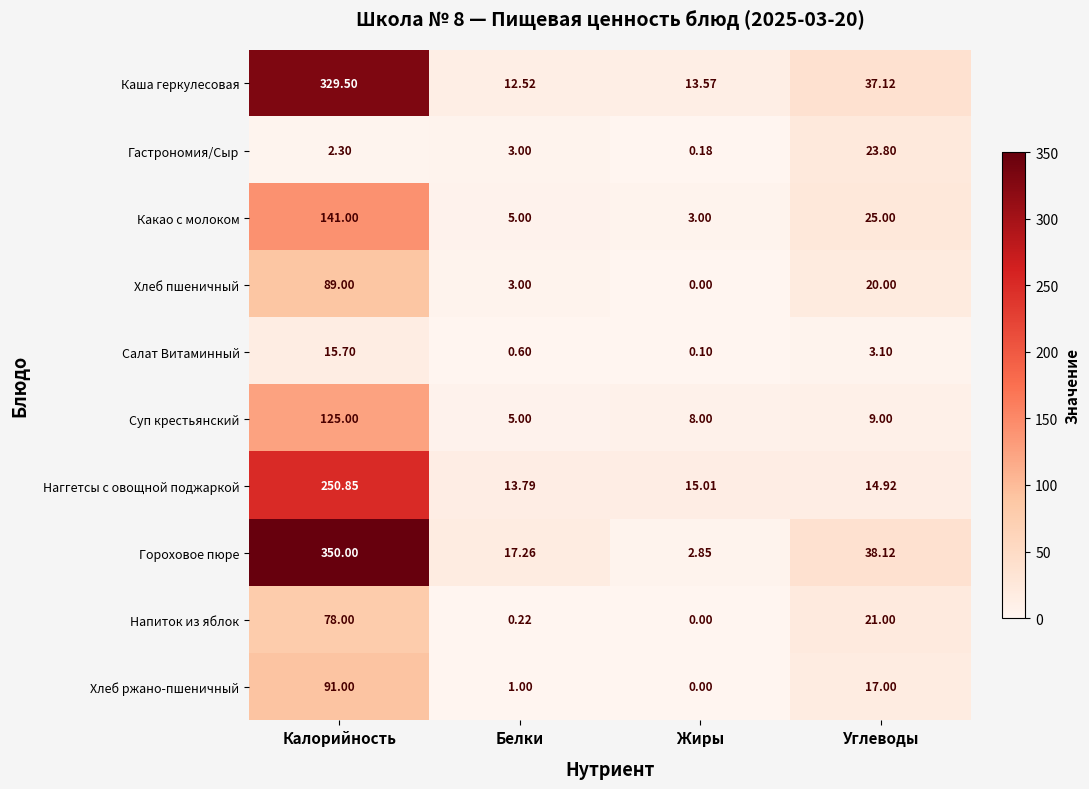

At which label is Хлеб ржано-пшеничный closest to 45?

Углеводы